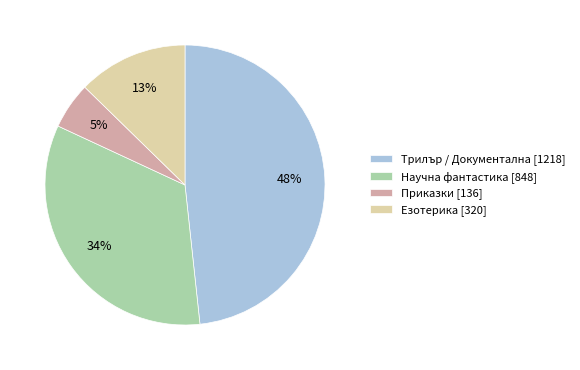

The Приказки [136] slice represents 5% of the pie. True or false?

True